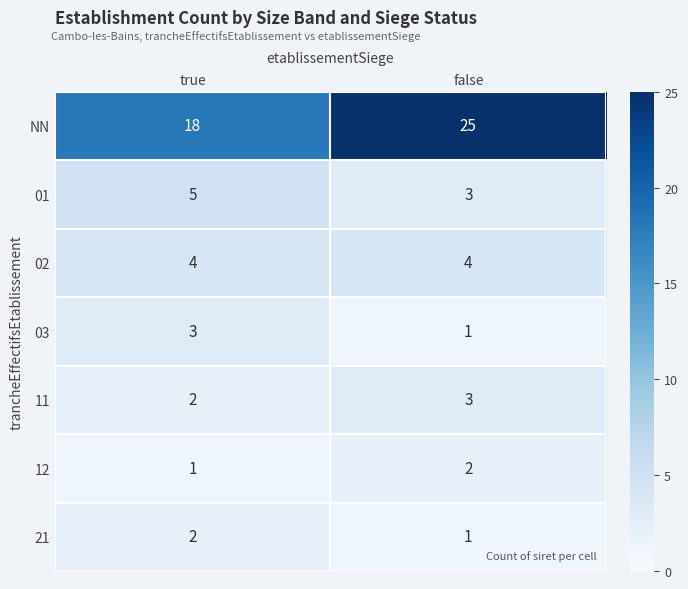

What is the total value across all series at false?

39